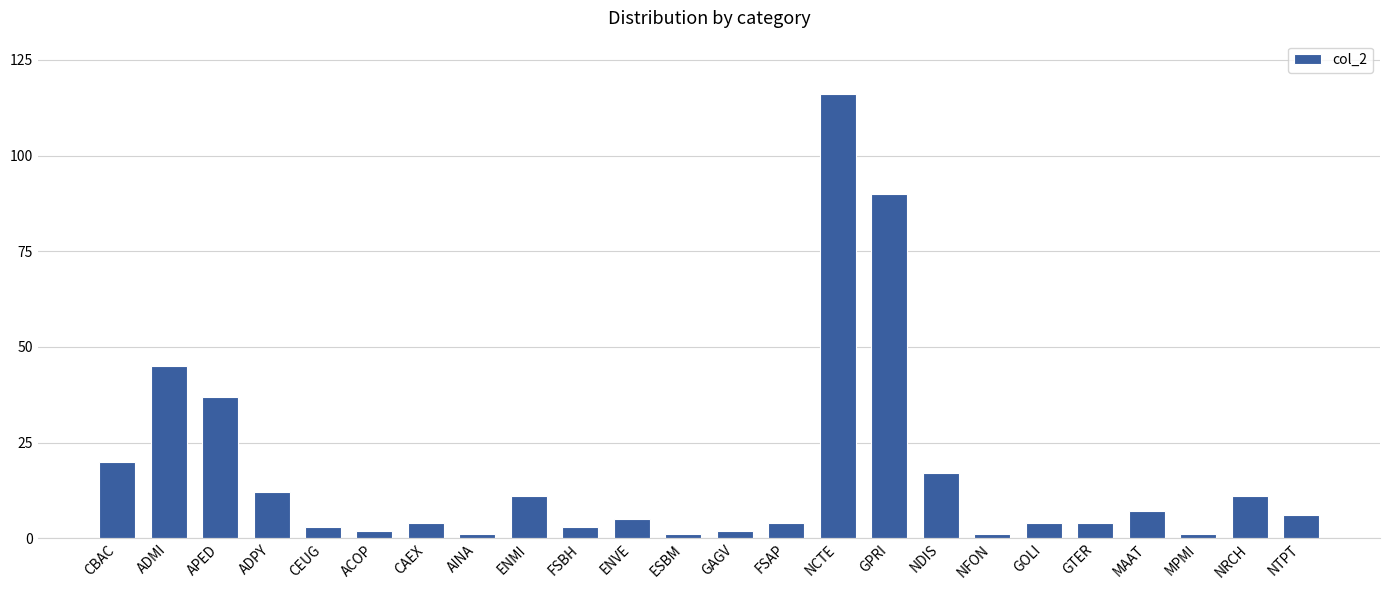

What is the smallest value displayed?

1